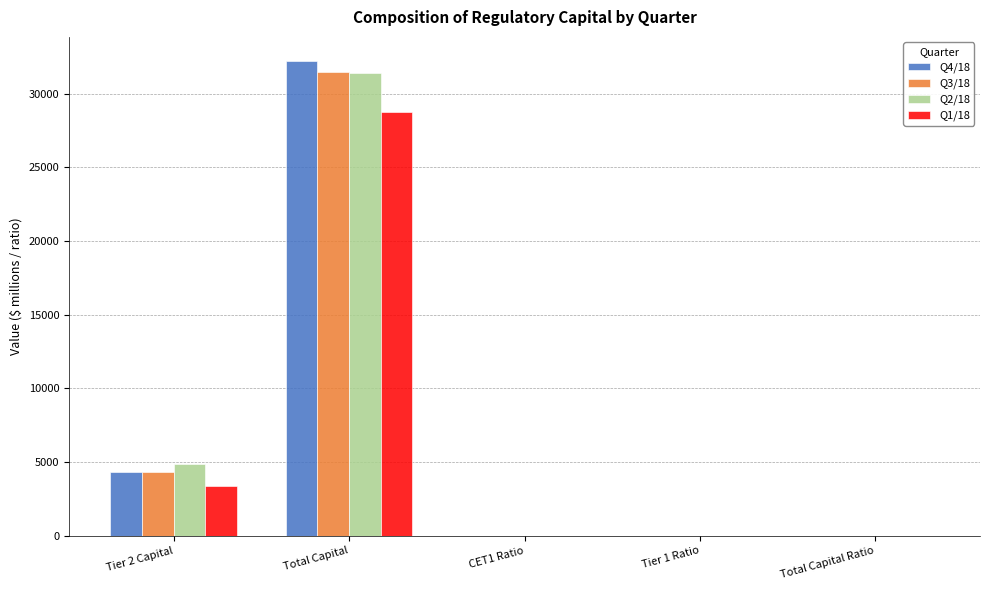

At which category is the sum across all series the highest?

Total Capital